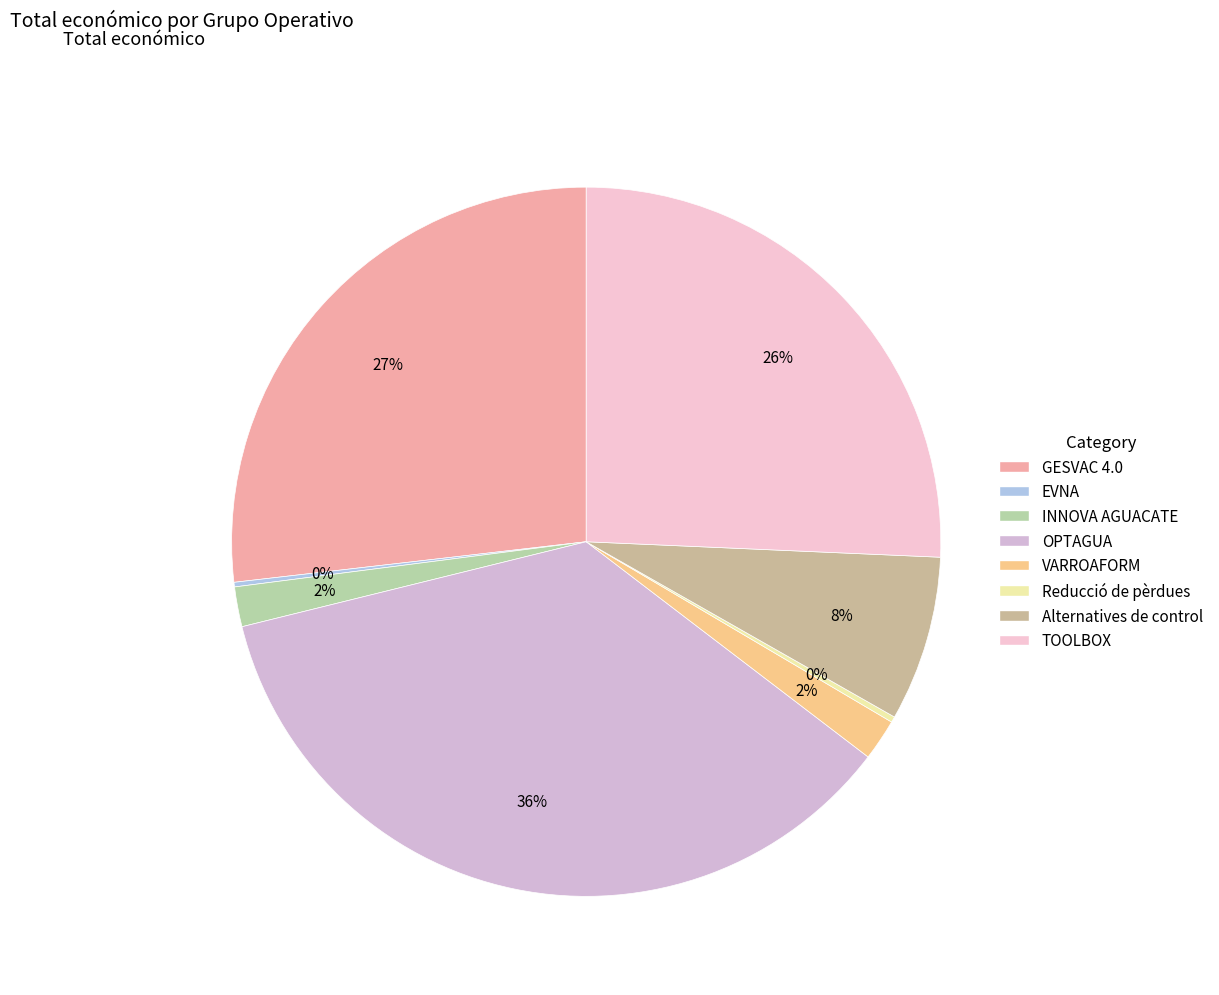

Combined, what portion of the pie is GESVAC 4.0 and EVNA?

27.0%